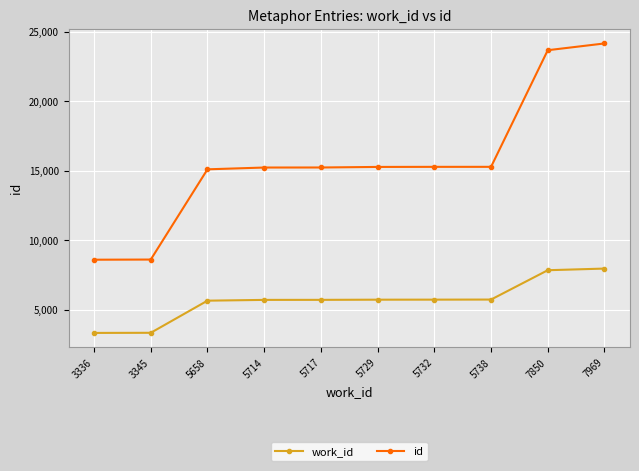

What is the minimum value for id?

8607